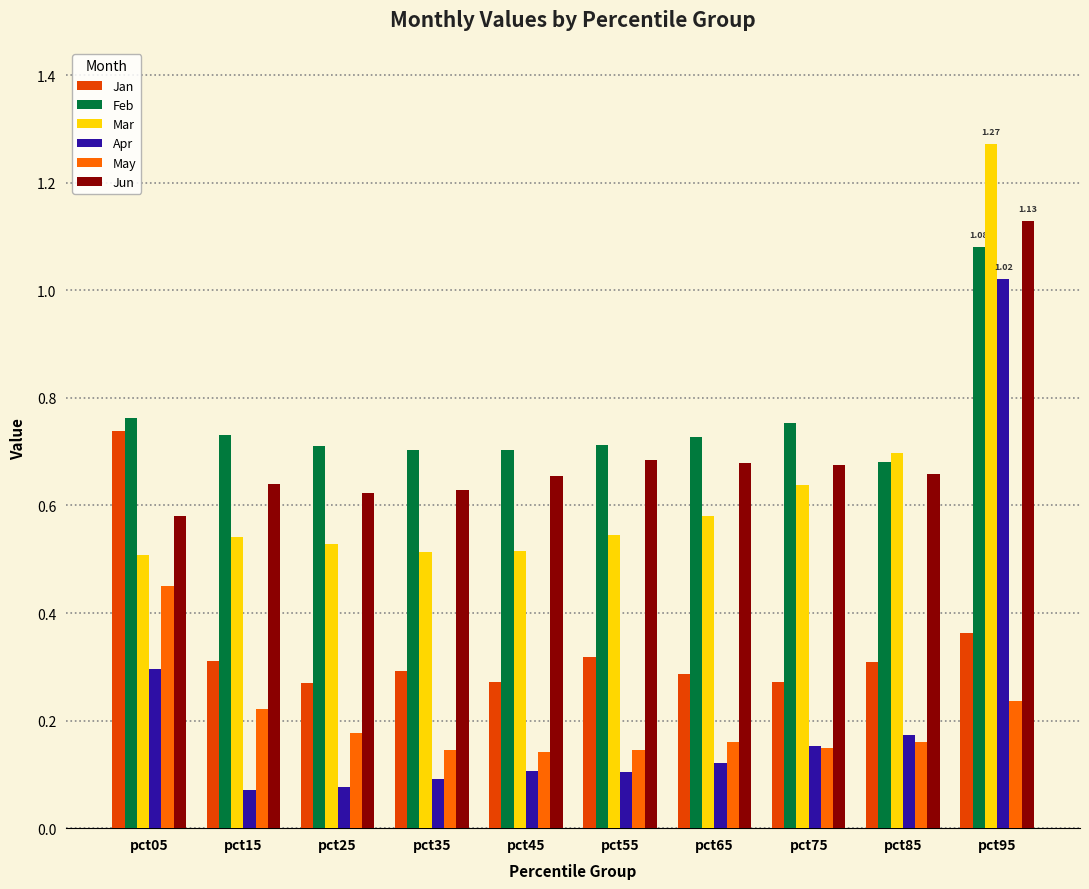

Which series has the widest spread of values?

Apr